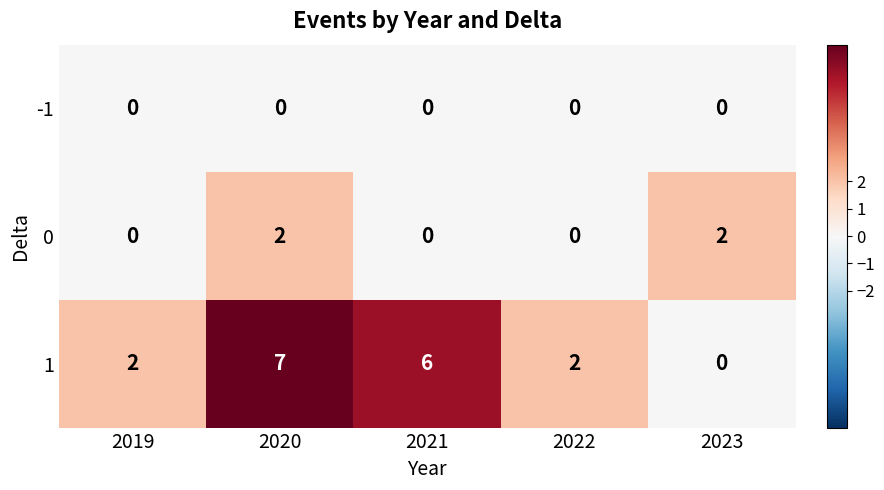

Reading left to right, what are all the values shown in this chart?

-1: 2019=0	2020=0	2021=0	2022=0	2023=0
0: 2019=0	2020=2	2021=0	2022=0	2023=2
1: 2019=2	2020=7	2021=6	2022=2	2023=0